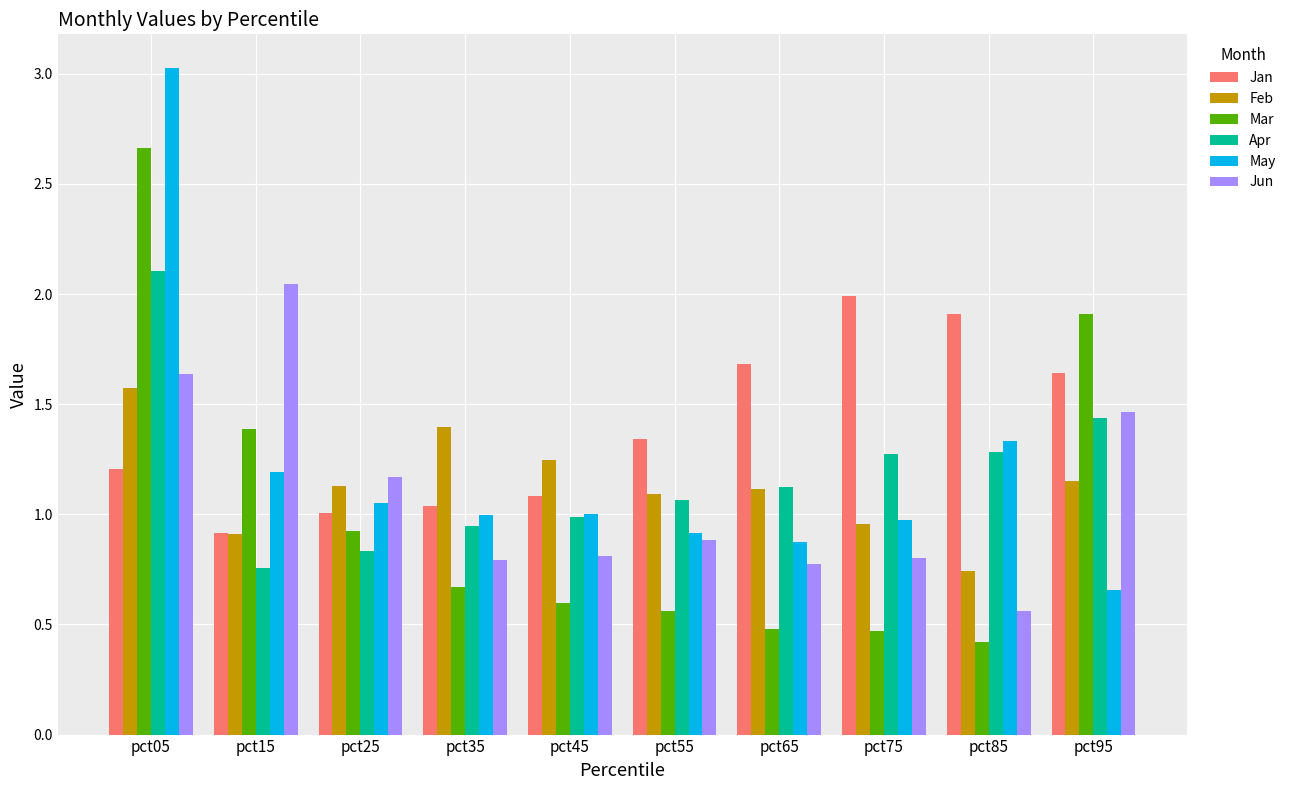

List the series in order of their peak value, lowest first.

Feb, Jan, Jun, Apr, Mar, May